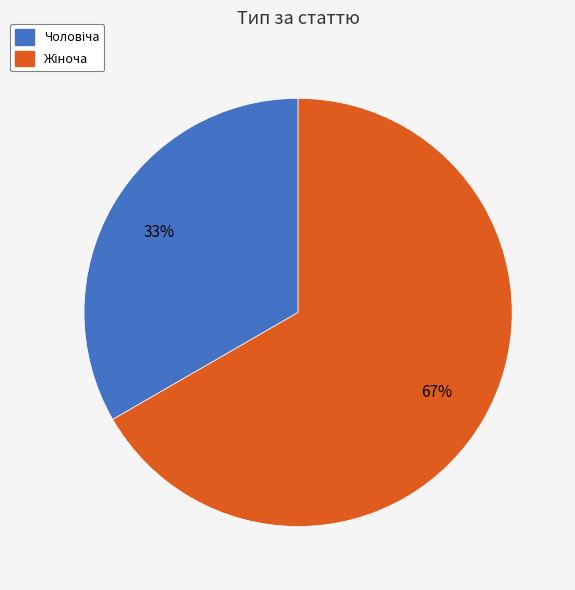

Does any single category account for the majority?

Yes